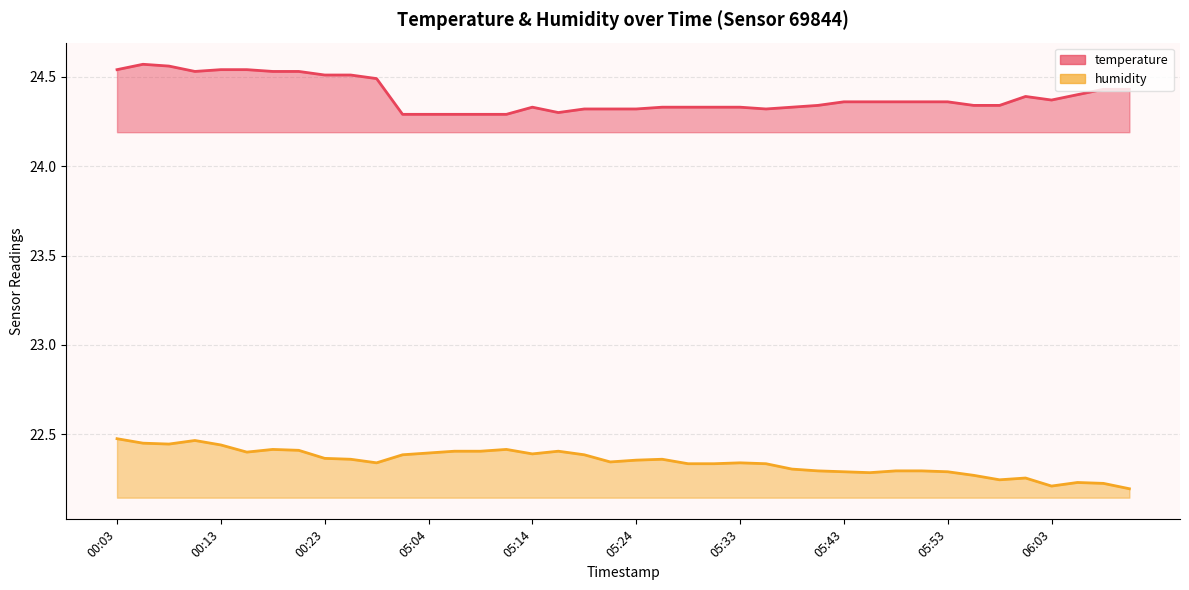

Count the humidity values in the range 22 to 23.

40